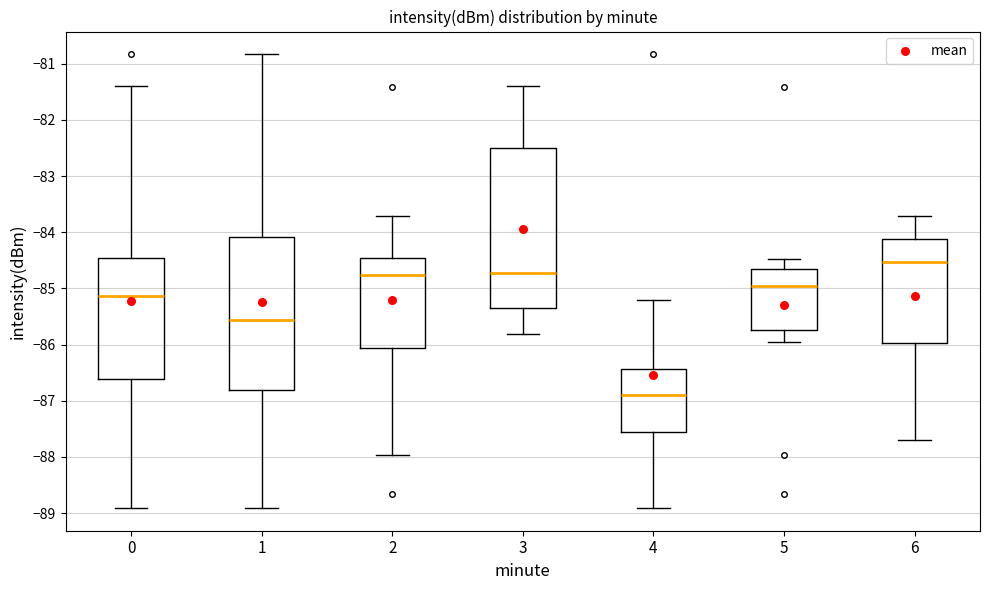

Reading left to right, transcribe this box plot: for each box, give where its median line is, the range the box spans, and where its two whiskers end, as read against the y-axis. The values are not printed on the chart, so give them approximately, as read against the axis.

0: median -85.1, box -86.6 to -84.5, whiskers -88.9 to -81.4
1: median -85.6, box -86.8 to -84.1, whiskers -88.9 to -80.8
2: median -84.8, box -86.1 to -84.5, whiskers -88.0 to -83.7
3: median -84.7, box -85.3 to -82.5, whiskers -85.8 to -81.4
4: median -86.9, box -87.6 to -86.4, whiskers -88.9 to -85.2
5: median -84.9, box -85.7 to -84.6, whiskers -85.9 to -84.5
6: median -84.5, box -86.0 to -84.1, whiskers -87.7 to -83.7